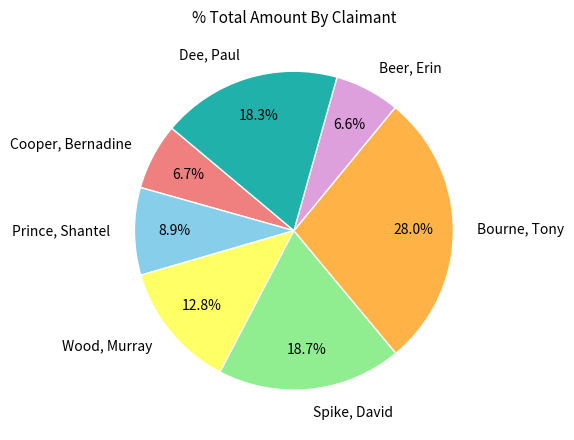

Does Beer, Erin represent more than half of the total?

No